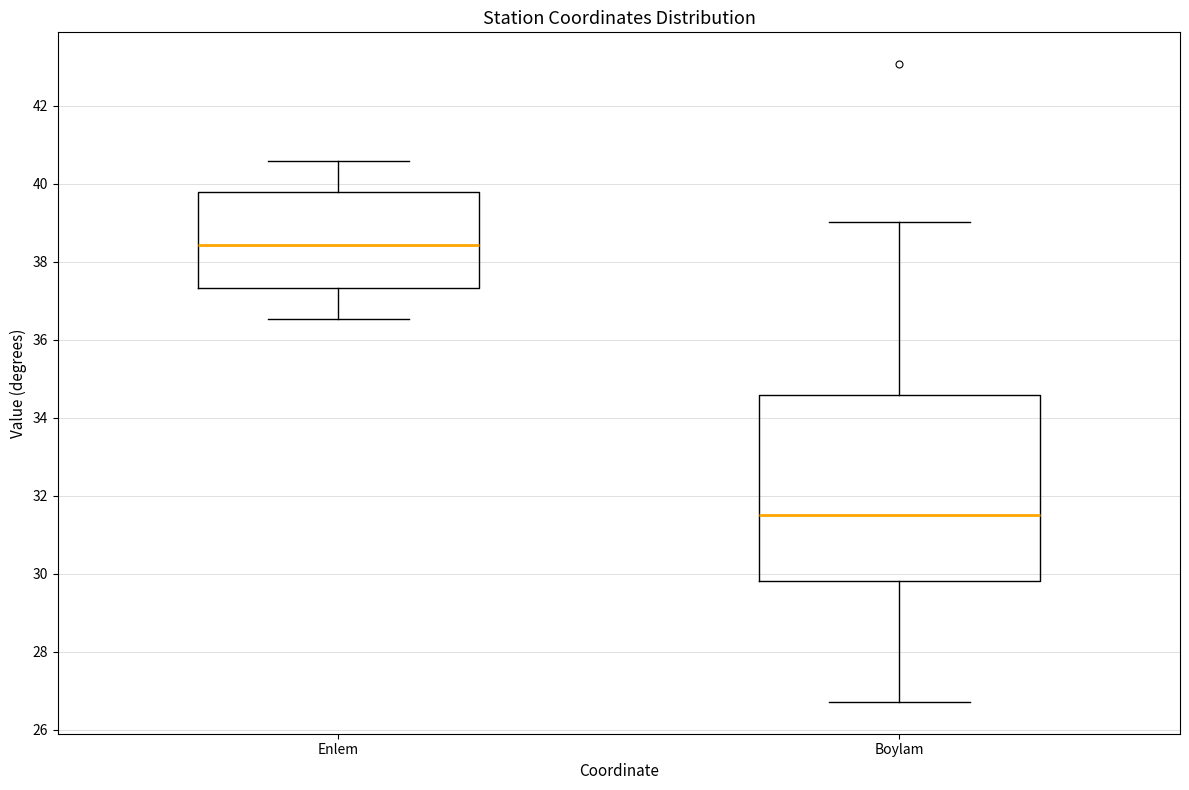

Reading left to right, transcribe this box plot: for each box, give where its median line is, the range the box spans, and where its two whiskers end, as read against the y-axis. The values are not printed on the chart, so give them approximately, as read against the axis.

Enlem: median 38.4, box 37.4 to 39.8, whiskers 36.6 to 40.6
Boylam: median 31.4, box 29.8 to 34.6, whiskers 26.8 to 39.0